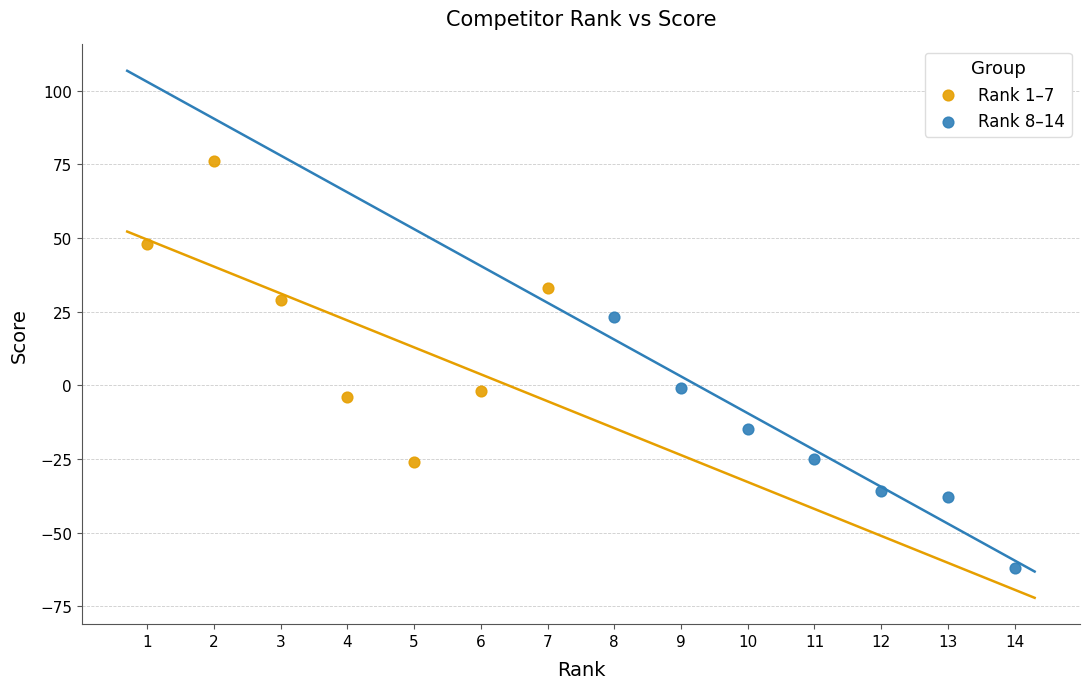

Which series has the largest Y range (max minus min)?

Rank 1–7